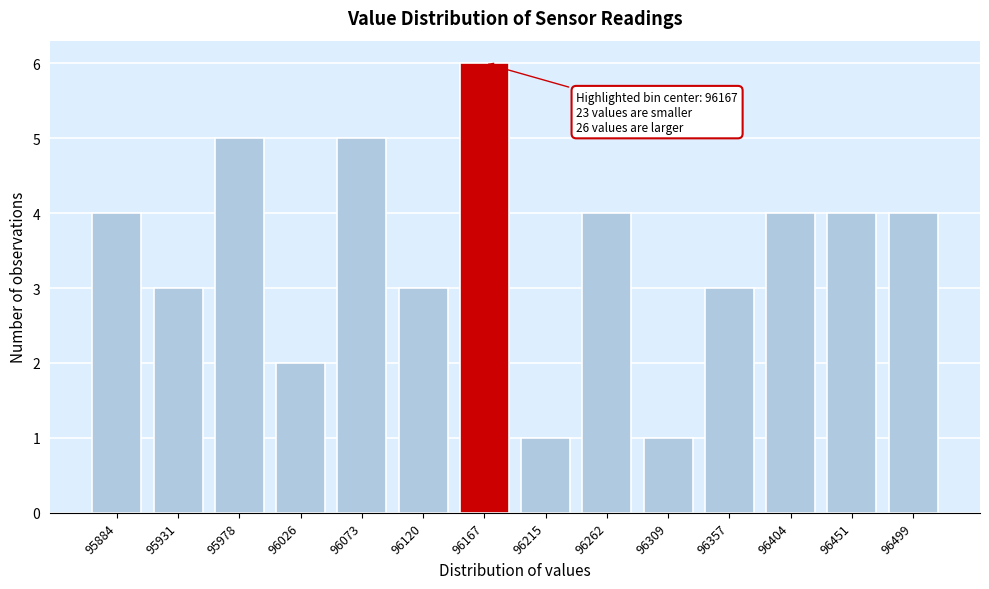

Reading left to right, what are all the values shown in this chart?

4	3	5	2	5	3	6	1	4	1	3	4	4	4